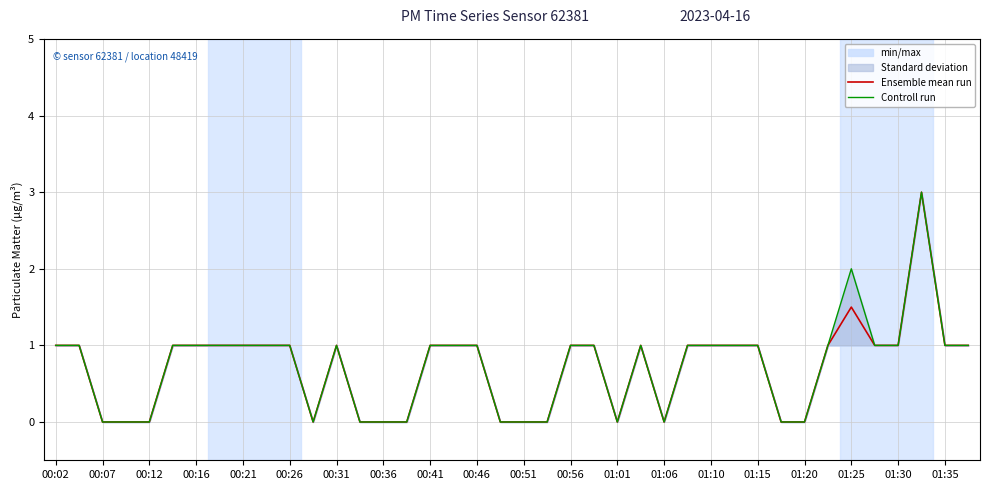

In Ensemble mean run, how many points are higher than both neighbors (excluding endpoints)?

4